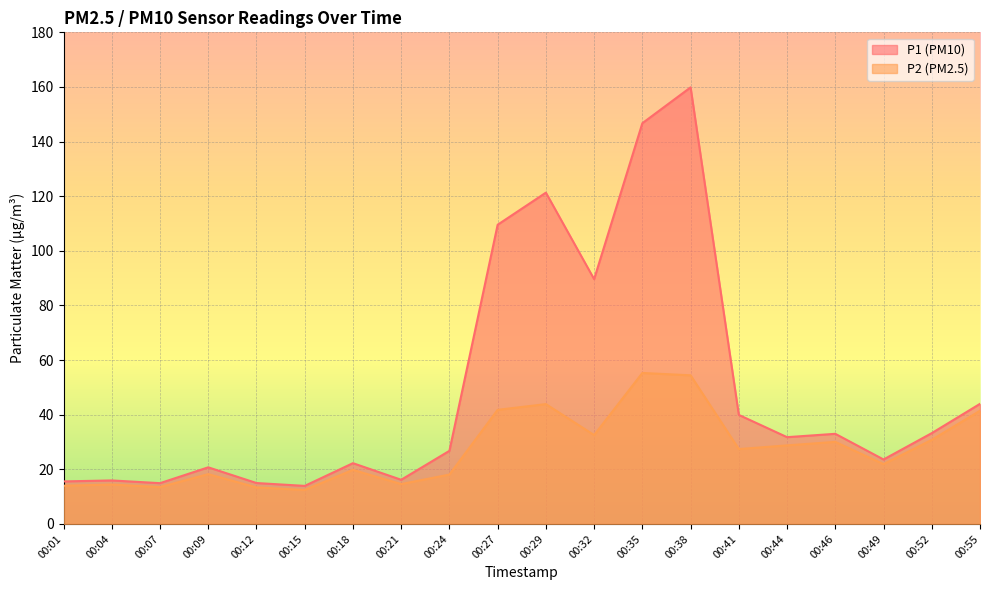

Where is P1 nearest to the value 86?

00:32